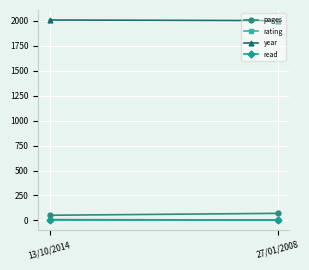

What is the label of the 2nd point from the left?

27/01/2008